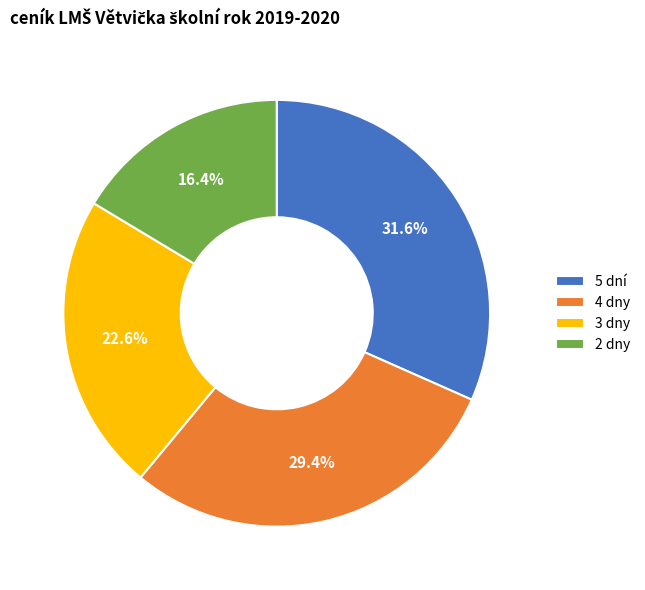

To the nearest percent, what portion does 5 dní represent?

32%